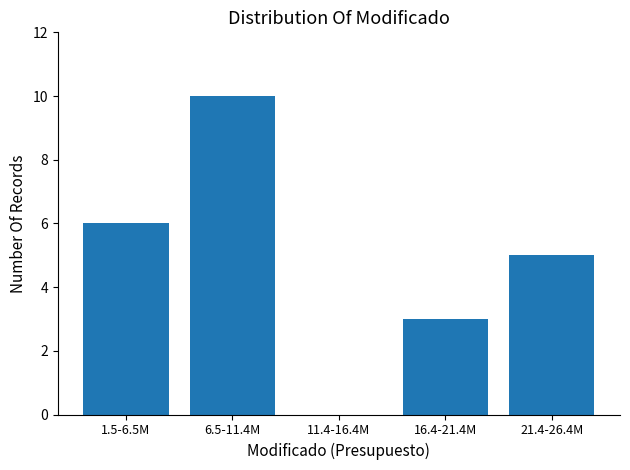

Reading left to right, transcribe all the data shown in this chart.

1.5-6.5M=6	6.5-11.4M=10	11.4-16.4M=0	16.4-21.4M=3	21.4-26.4M=5